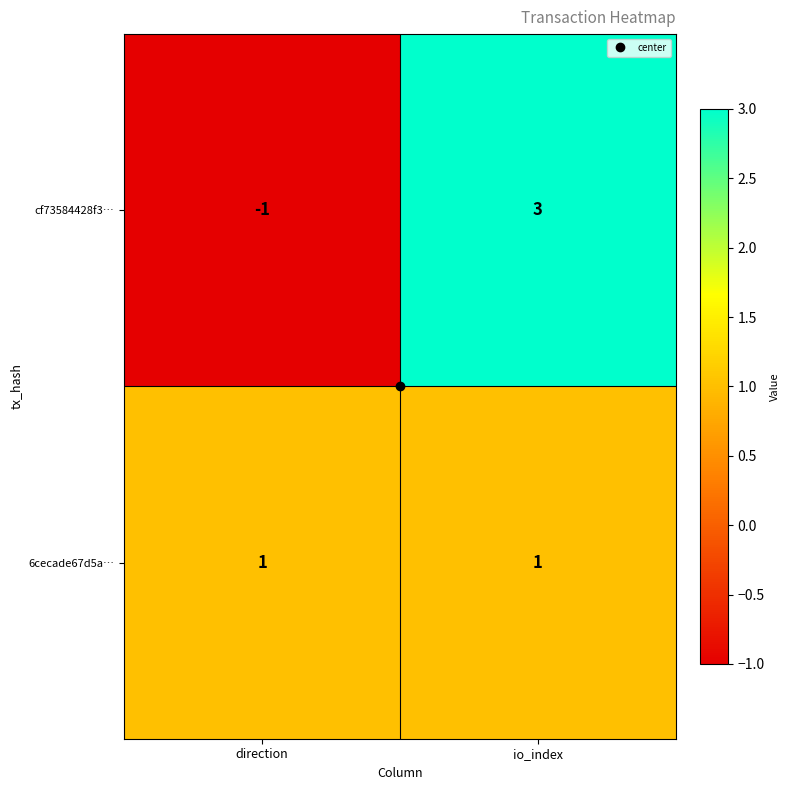

At io_index, list the series in order from largest to smallest.

cf73584428f3…, 6cecade67d5a…